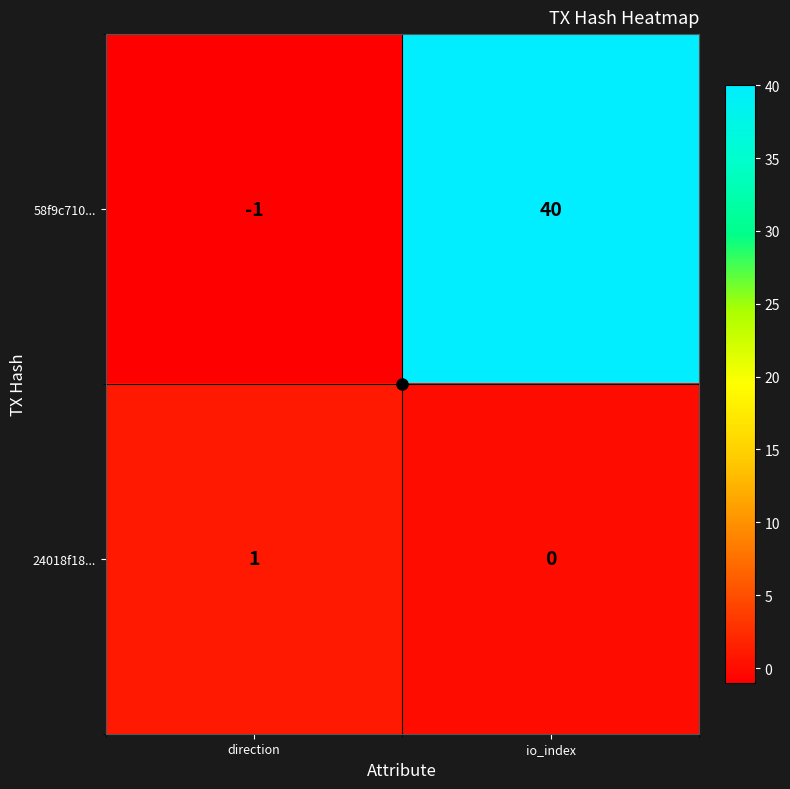

Where is 58f9c710... nearest to the value 19?

direction